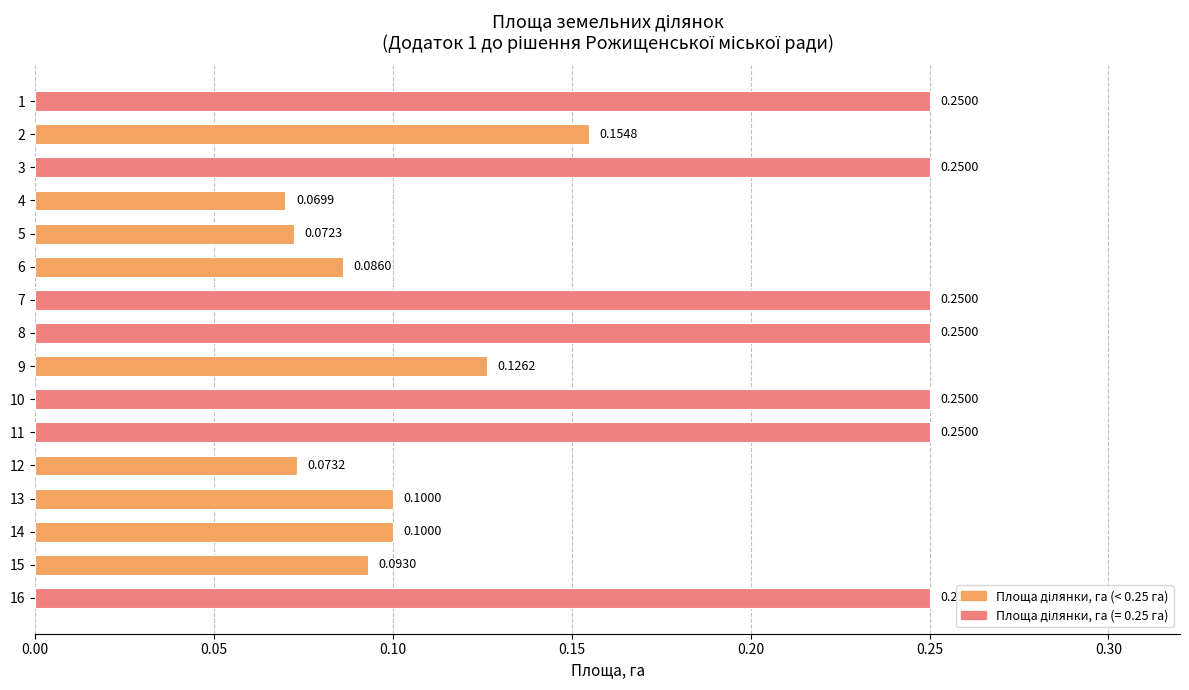

Where is the data nearest to the value 0?

4